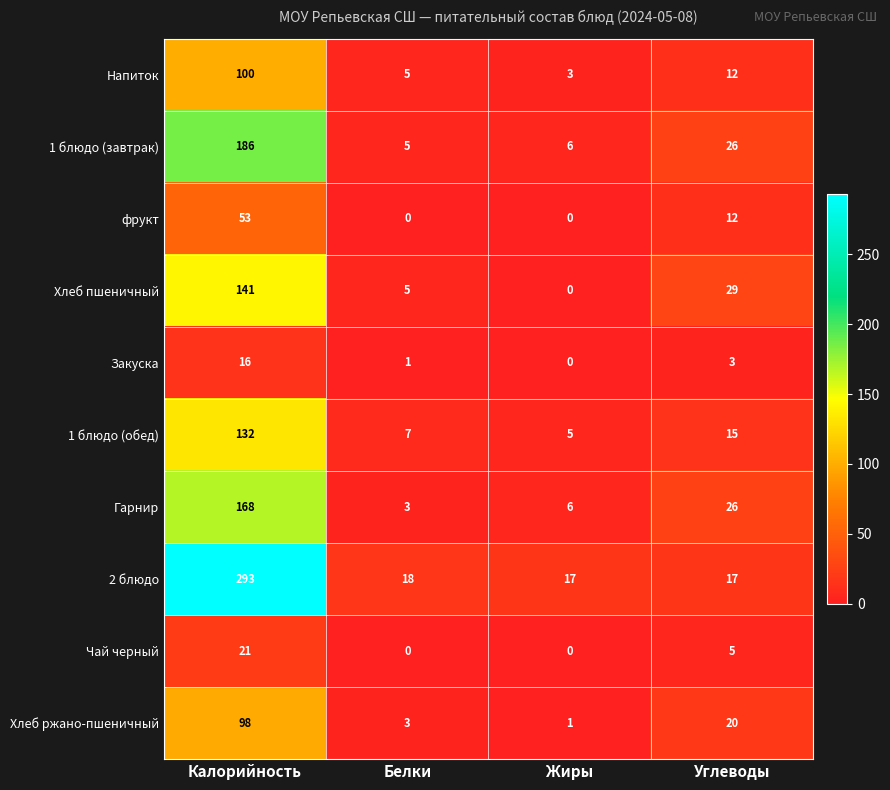

True or false: фрукт has a value of 0 at Белки.

True